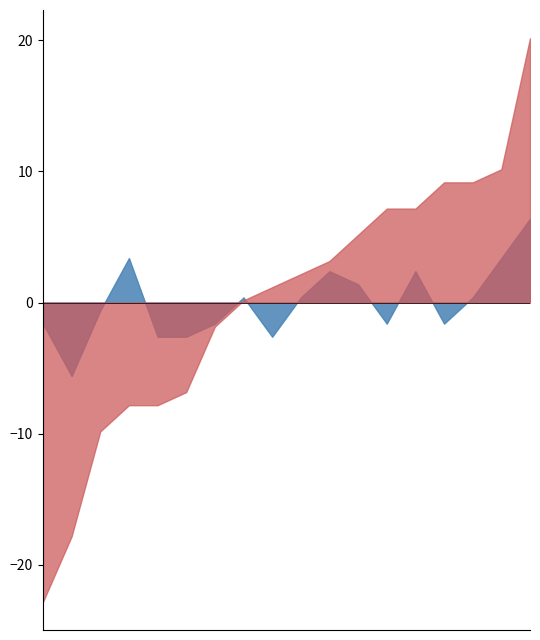

What is the greatest value displayed?

20.2